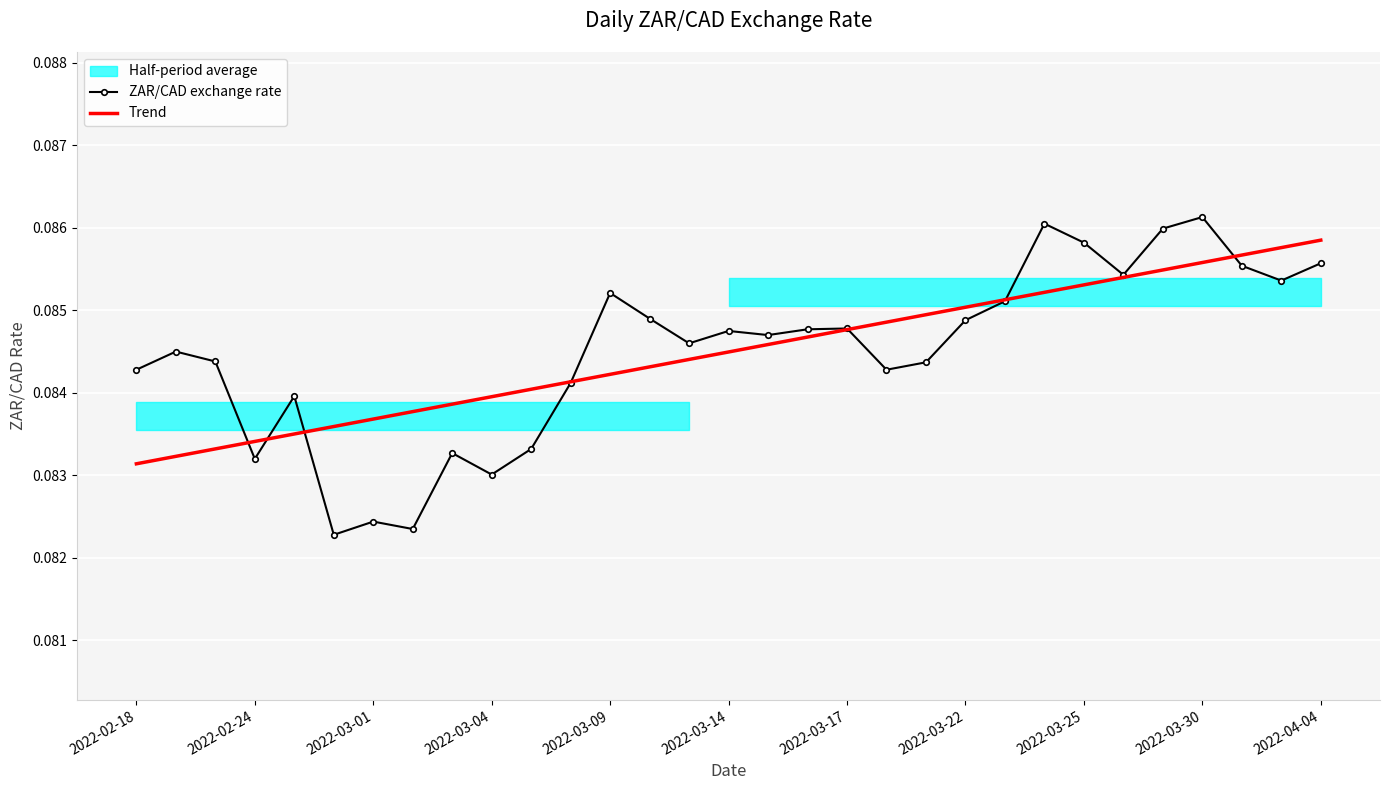

The value of Trend at 22 is 0.1. True or false?

True